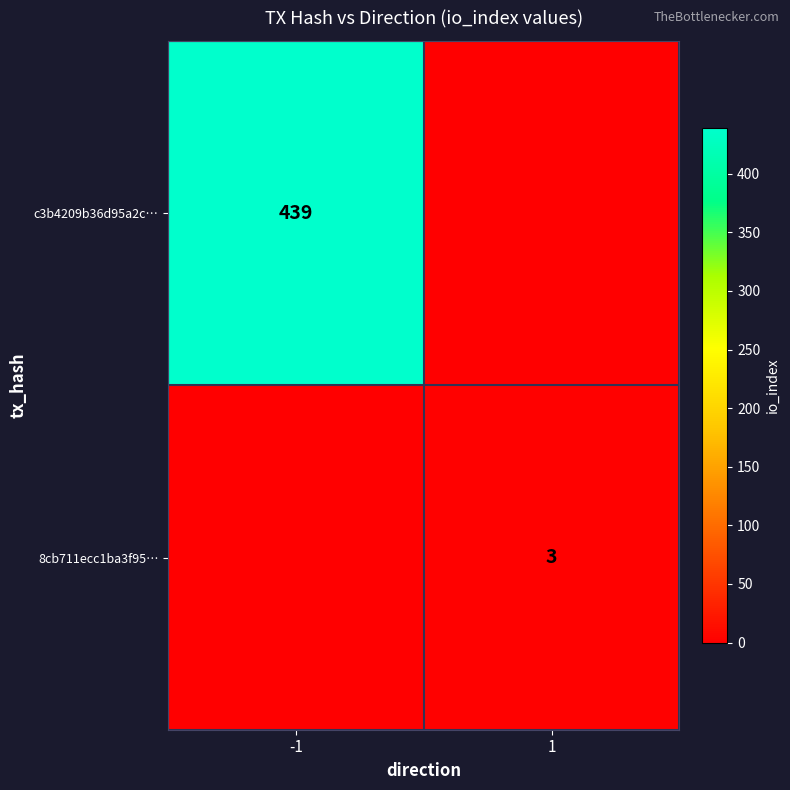

The value of 8cb711ecc1ba3f95… at 1 is 3. True or false?

True